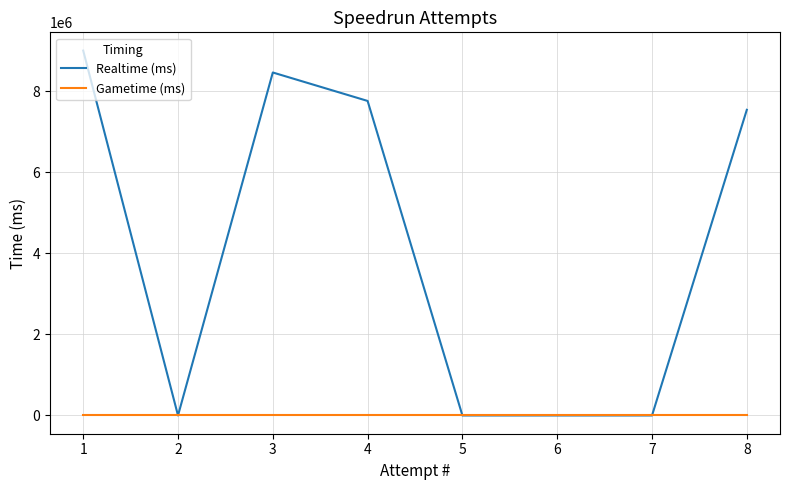

At which category does Realtime (ms) reach its first local peak?

3